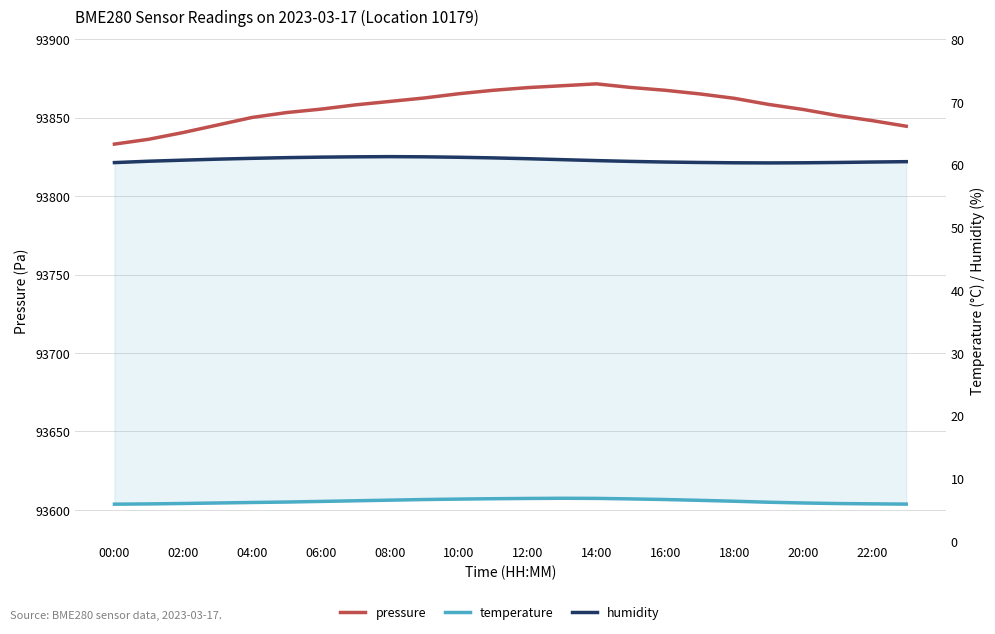

Reading left to right, list all the values displayed in this chart.

pressure: 93833.1	93836.2	93840.5	93845.3	93850.1	93853.2	93855.4	93858.1	93860.3	93862.5	93865.2	93867.4	93869.1	93870.3	93871.5	93869.2	93867.4	93865.1	93862.3	93858.4	93855.2	93851.3	93848.1	93844.5
temperature: 5.9	6.0	6.0	6.1	6.2	6.2	6.3	6.5	6.5	6.7	6.7	6.8	6.8	6.8	6.8	6.8	6.7	6.5	6.4	6.2	6.1	6.0	6.0	5.9
humidity: 60.3	60.5	60.7	60.9	61.0	61.1	61.2	61.2	61.3	61.2	61.2	61.1	61.0	60.8	60.6	60.5	60.4	60.4	60.3	60.3	60.3	60.4	60.4	60.5